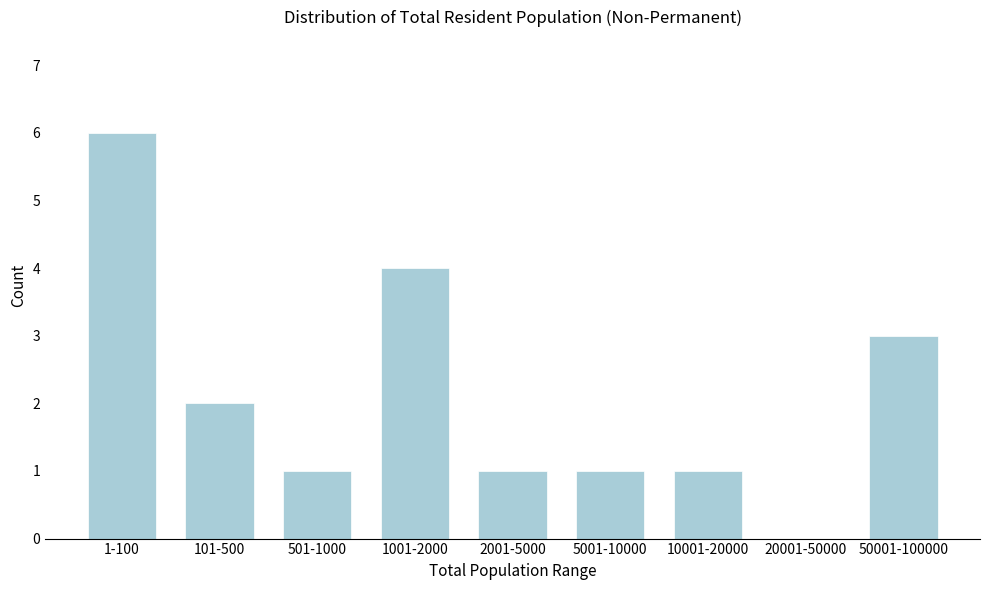

Reading left to right, extract all data points from this chart.

1-100=6	101-500=2	501-1000=1	1001-2000=4	2001-5000=1	5001-10000=1	10001-20000=1	20001-50000=0	50001-100000=3